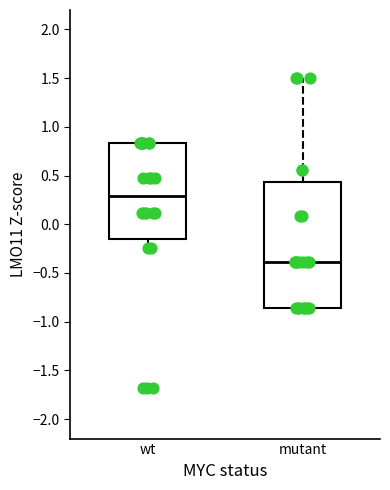

Reading left to right, read every box against the y-axis: the position of its median line, the range the box covers, and the ends of its whiskers. The values are not printed on the chart, so give them approximately, as read against the axis.

wt: median 0.30, box -0.15 to 0.85, whiskers -0.25 to 0.85
mutant: median -0.40, box -0.85 to 0.45, whiskers -0.85 to 1.50